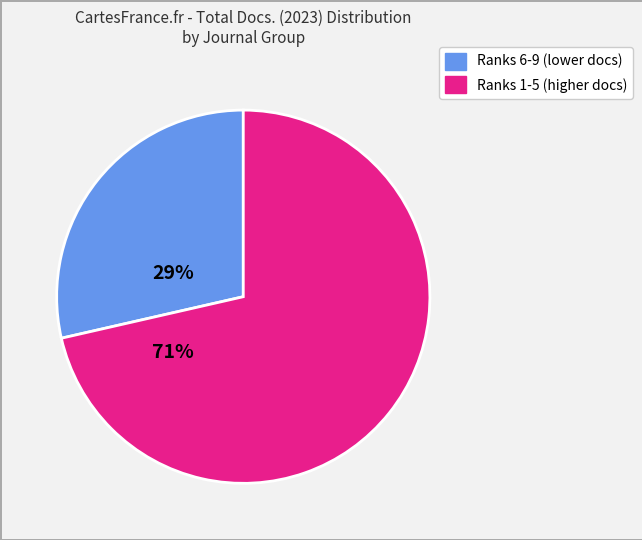

Is there a majority slice in this chart?

Yes